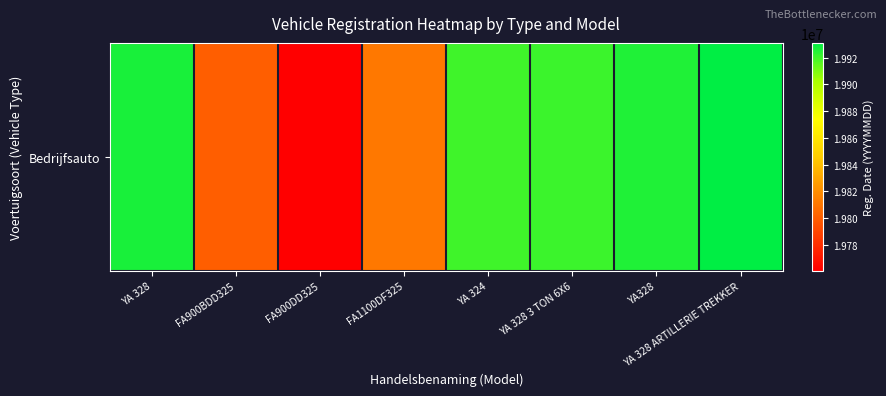

Reading left to right, what are all the values shown in this chart?

19926539.8	19800311.0	19760524.0	19811021.0	19920316.0	19920709.0	19925768.0	19931123.0